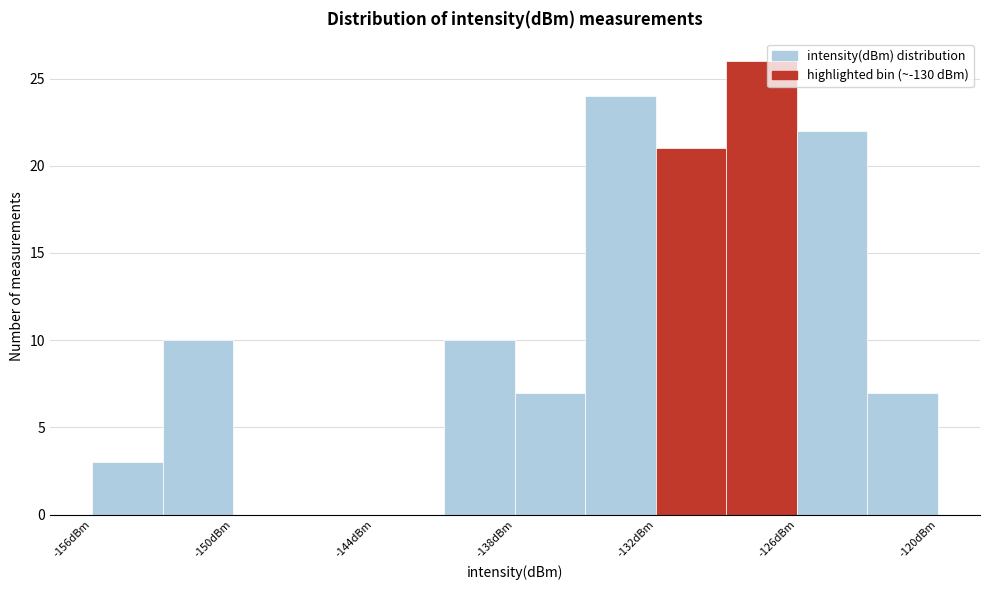

Around what value on the x-axis is the tallest bar? Give the approximate position of its centre, as read against the axis.

-127